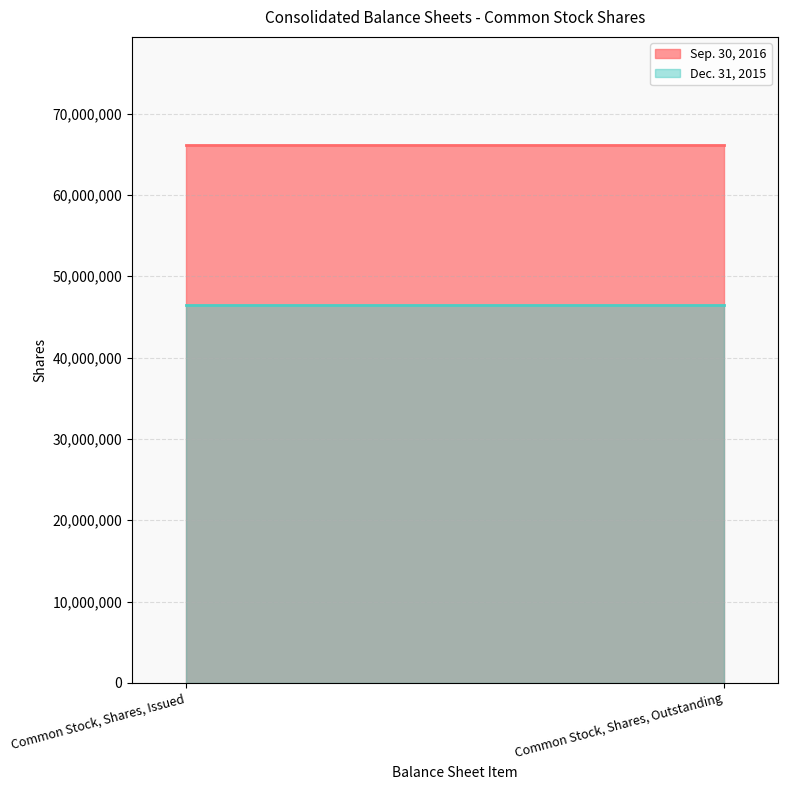

The value of Sep. 30, 2016 at Common Stock, Shares, Issued is 30479419. True or false?

False